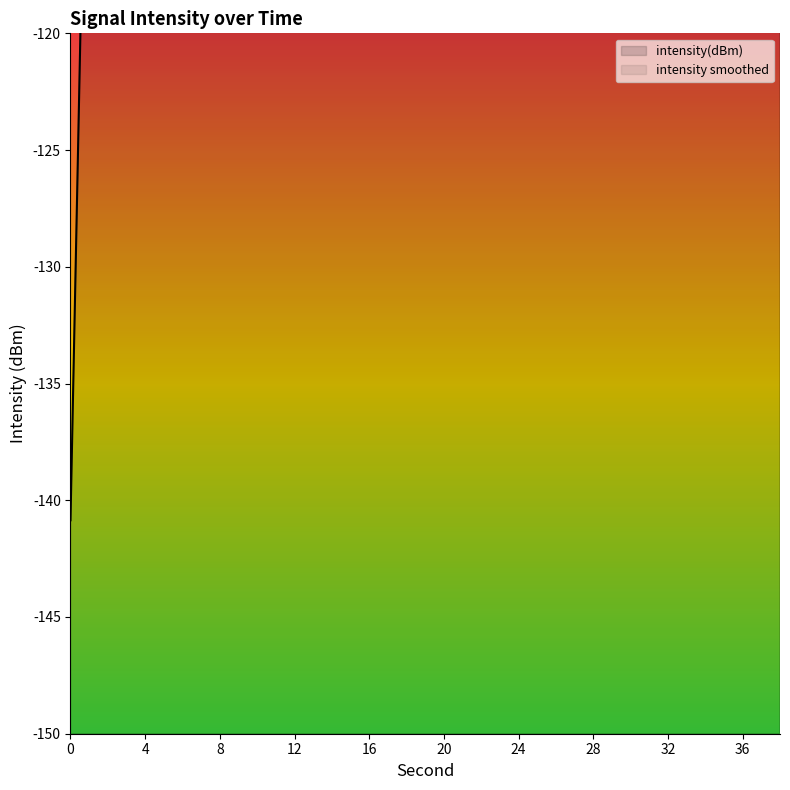

What is the minimum value shown in the chart?

-140.9